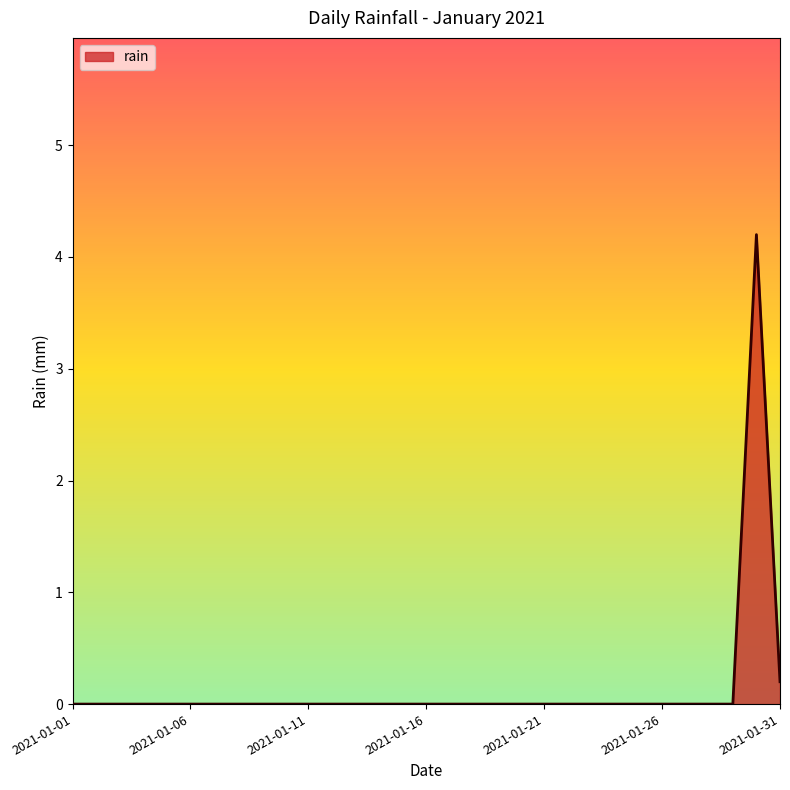

How many distinct data groups are displayed?

1